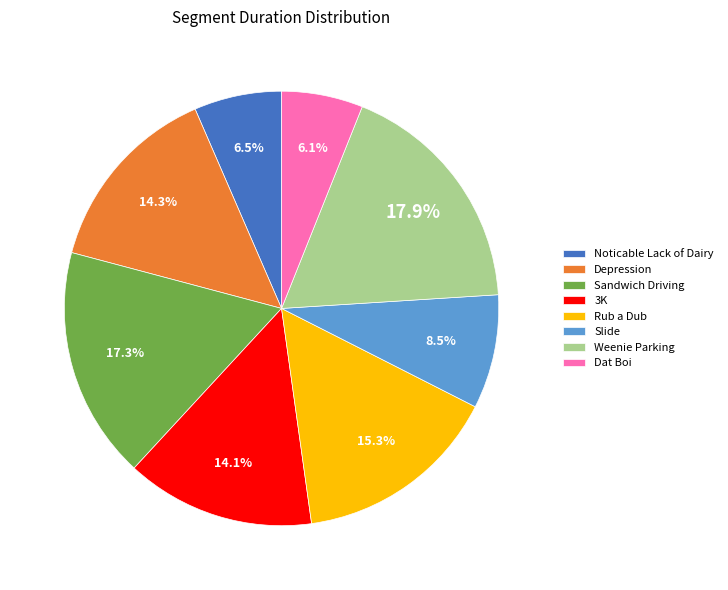

What is the ratio of the value at Depression to the value at Rub a Dub?

0.9